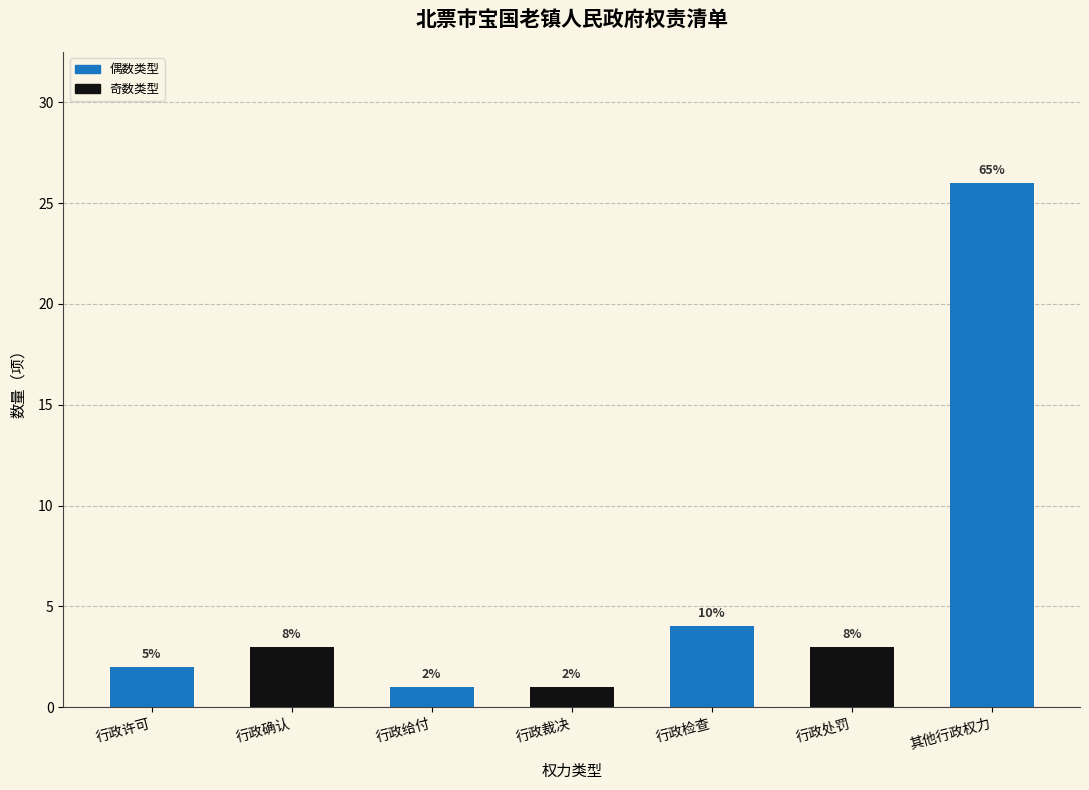

The chart shows a value of 3 at 行政处罚. True or false?

True